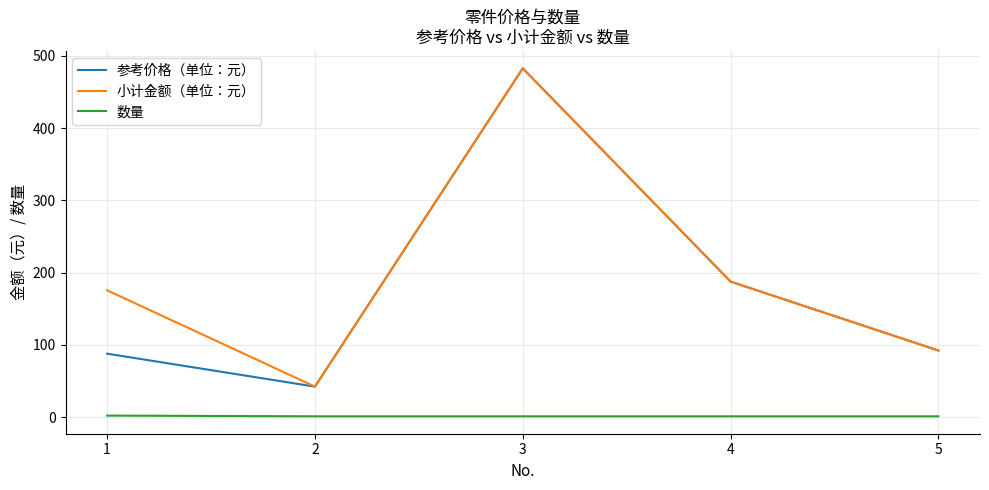

The value of 小计金额（单位：元） at 1 is 304.6. True or false?

False